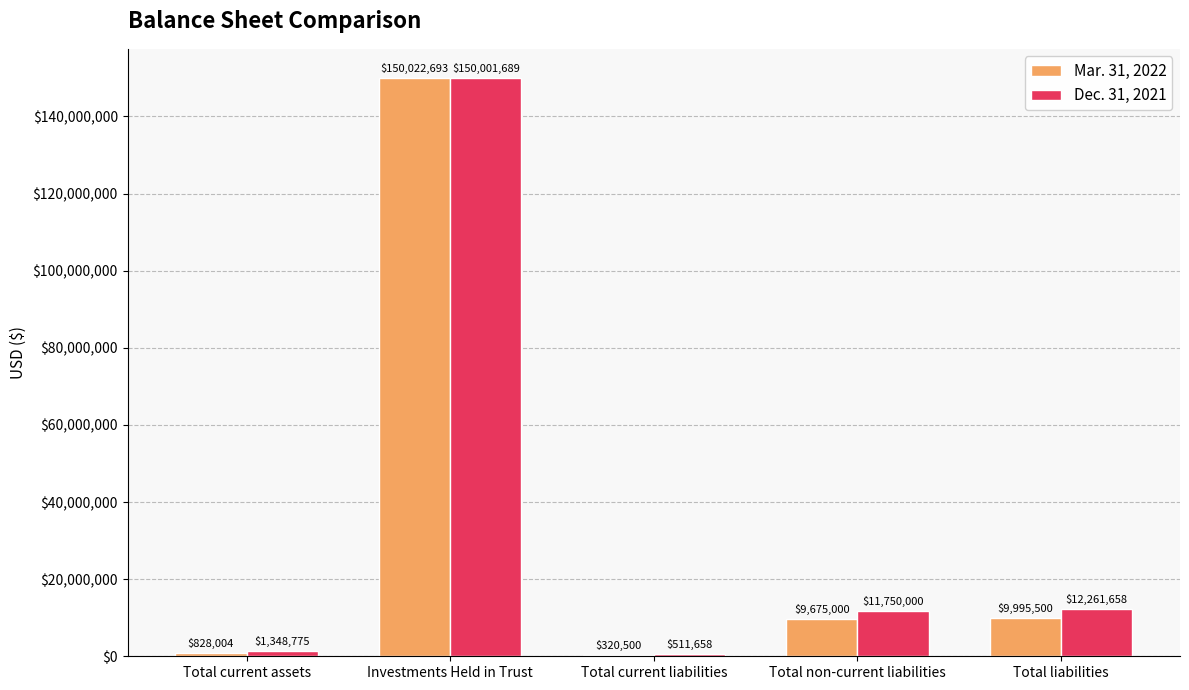

Reading right to left, extract all data points from this chart.

Mar. 31, 2022: Total liabilities=9995500	Total non-current liabilities=9675000	Total current liabilities=320500	Investments Held in Trust=150022693	Total current assets=828004
Dec. 31, 2021: Total liabilities=12261658	Total non-current liabilities=11750000	Total current liabilities=511658	Investments Held in Trust=150001689	Total current assets=1348775